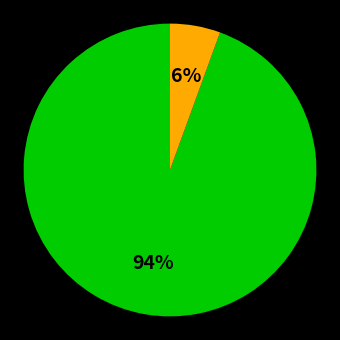

Is there a majority slice in this chart?

Yes